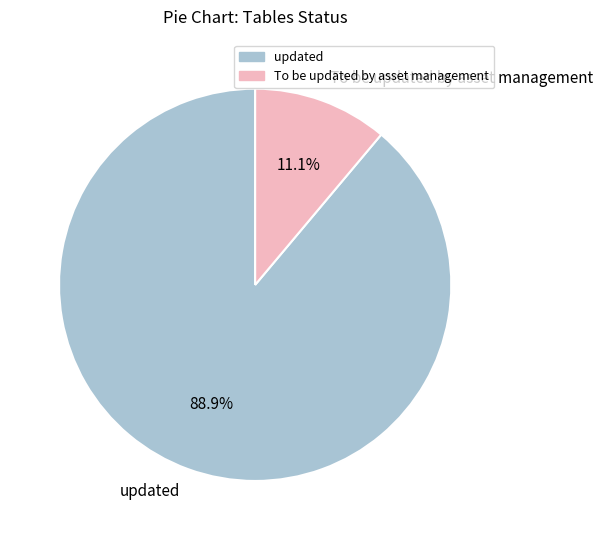

Is To be updated by asset management the majority of the pie?

No